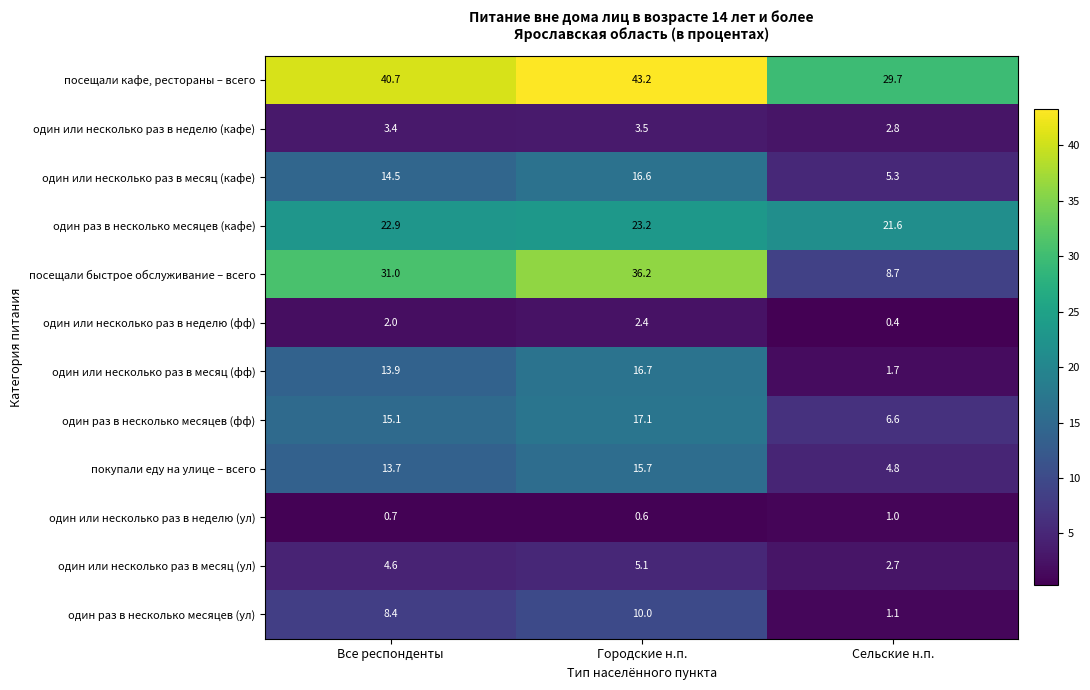

Where does the один или несколько раз в месяц (ул) series first go above 4?

Все респонденты